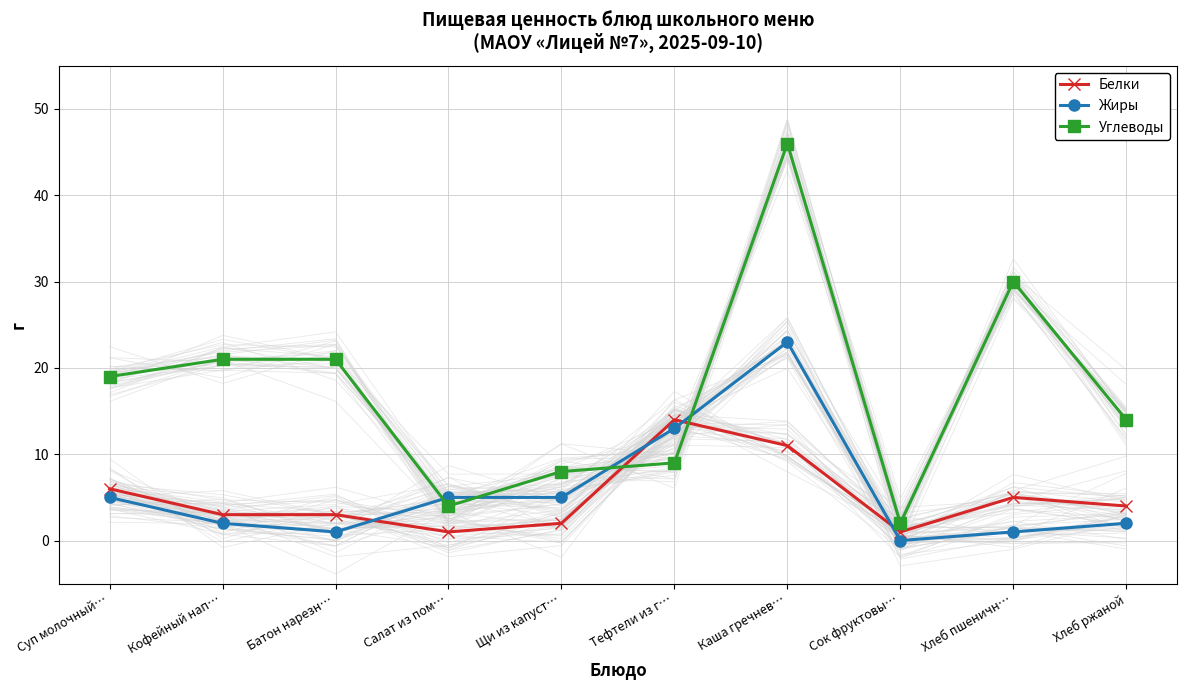

At Суп молочный…, list the series in order from smallest to largest.

Жиры, Белки, Углеводы